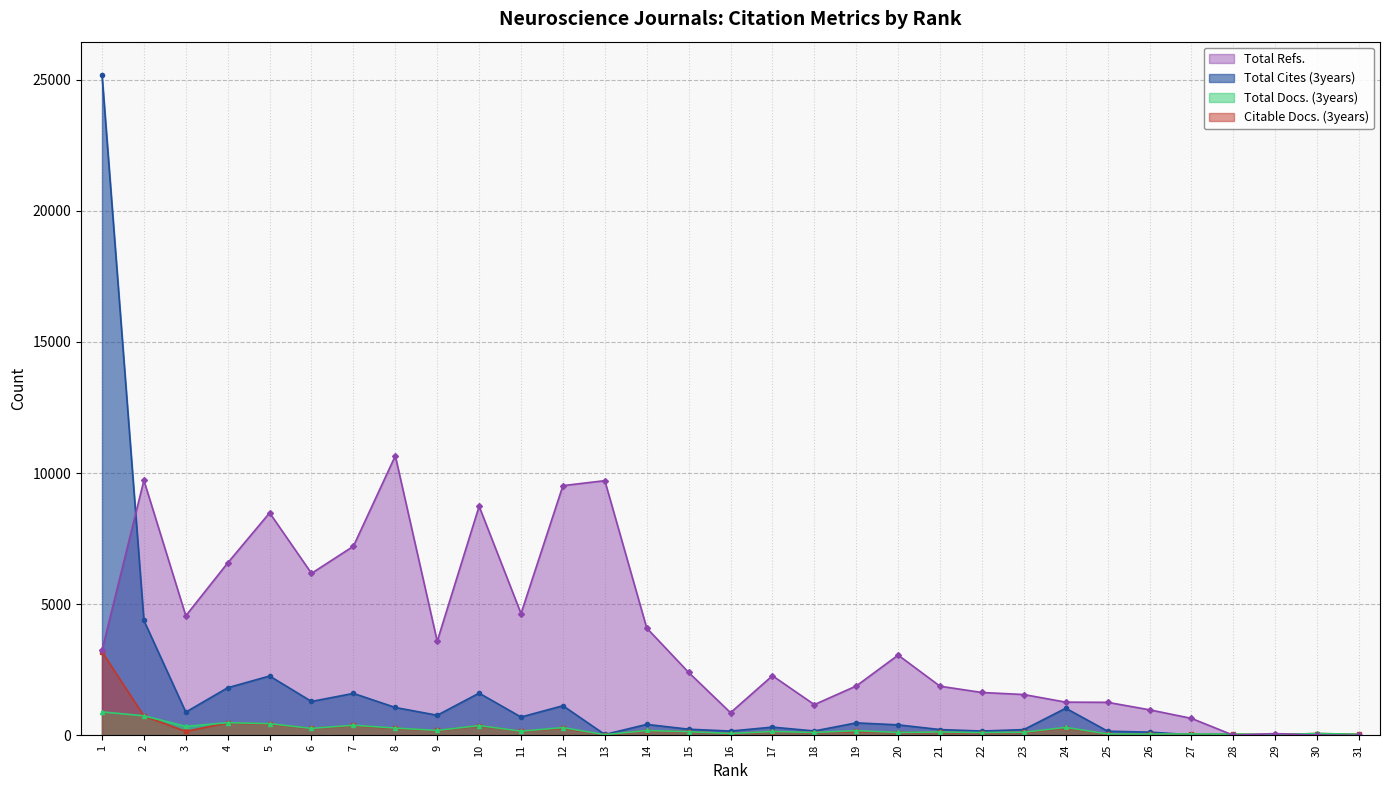

How many lines are shown in the chart?

4